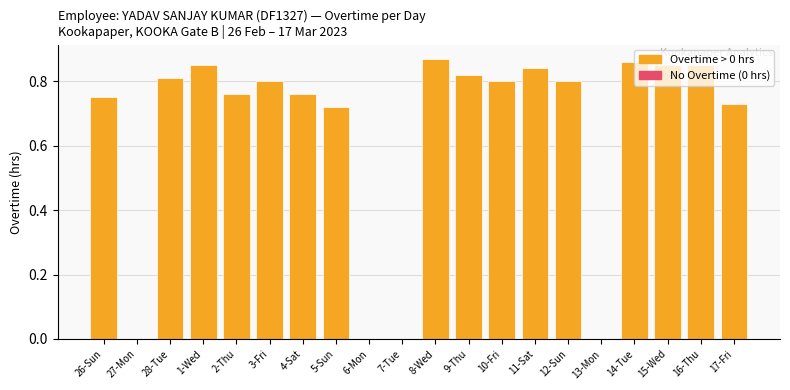

Is it true that the value at 4-Sat is 0.8?

True